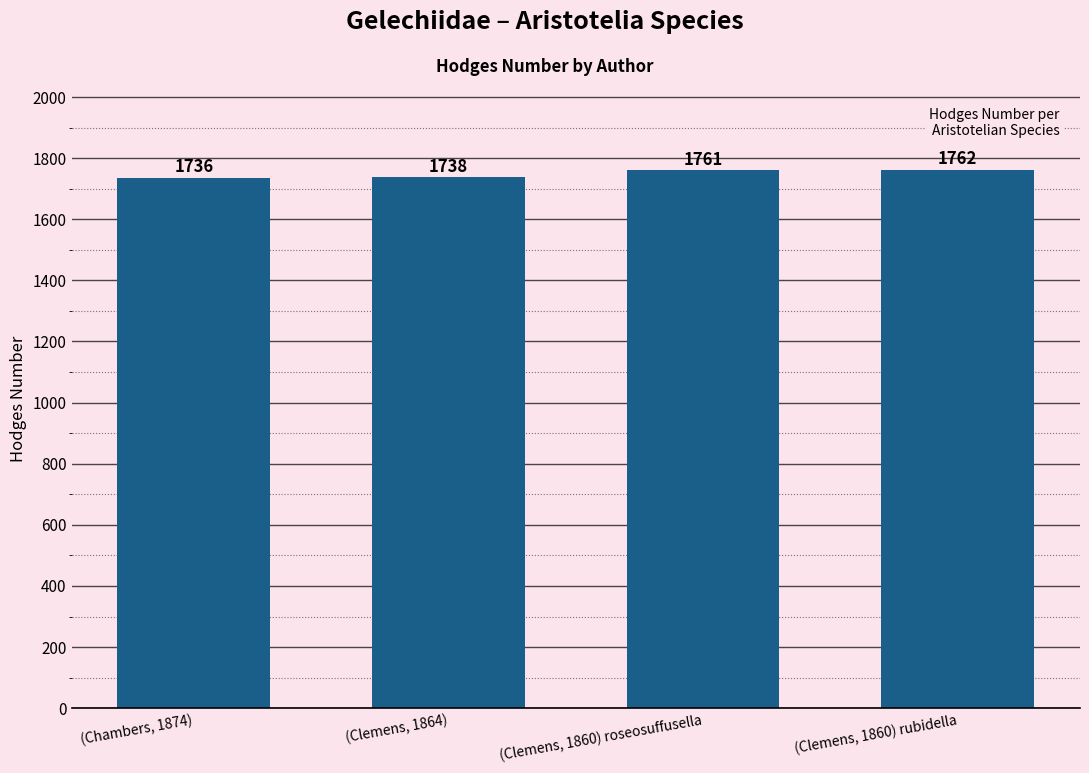

What is the greatest value displayed?

1762